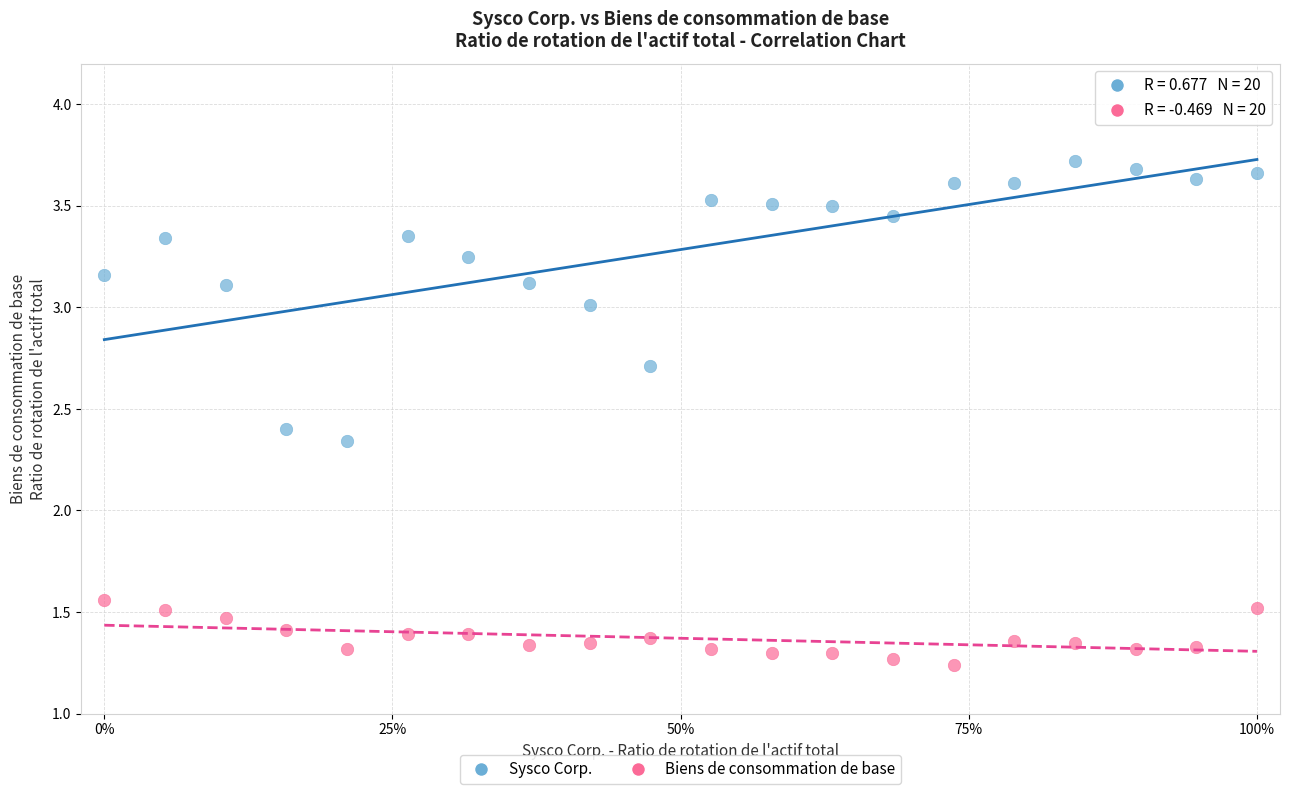

Which series reaches the minimum Y coordinate?

Biens de consommation de base